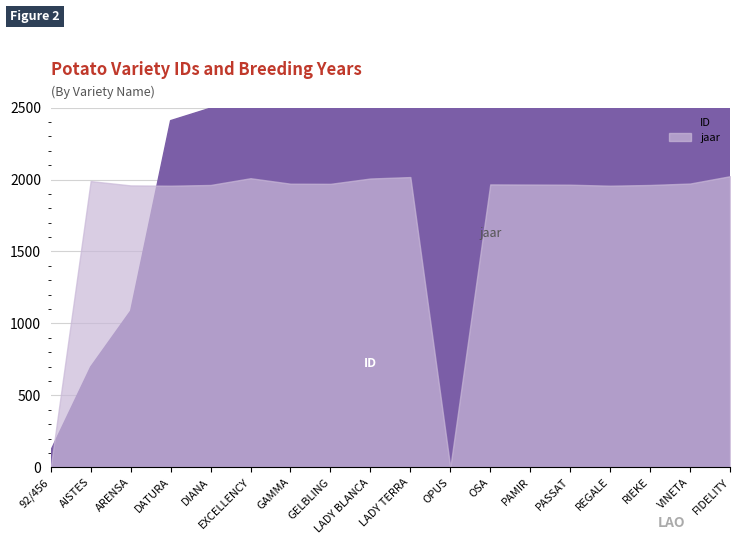

Rank the categories by jaar value from highest to lowest.

FIDELITY, LADY TERRA, EXCELLENCY, LADY BLANCA, AISTES, VINETA, GAMMA, GELBLING, OSA, PAMIR, PASSAT, DIANA, RIEKE, ARENSA, DATURA, REGALE, 92/456, OPUS